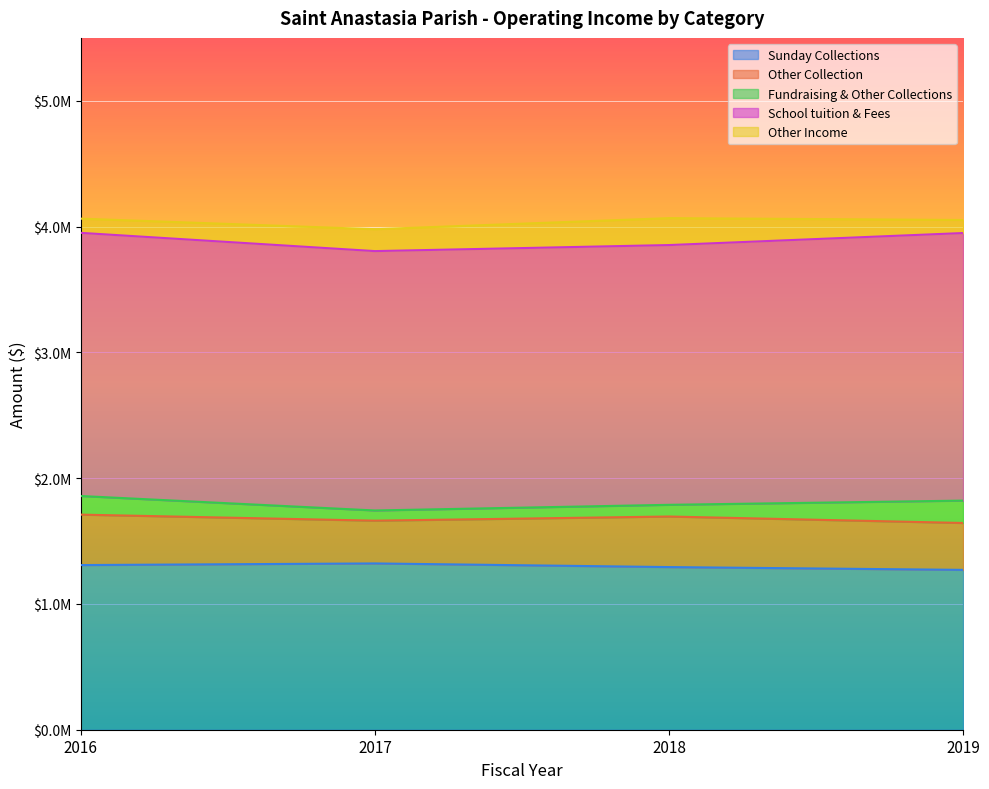

True or false: Fundraising & Other Collections and Other Collection cross at least once.

False